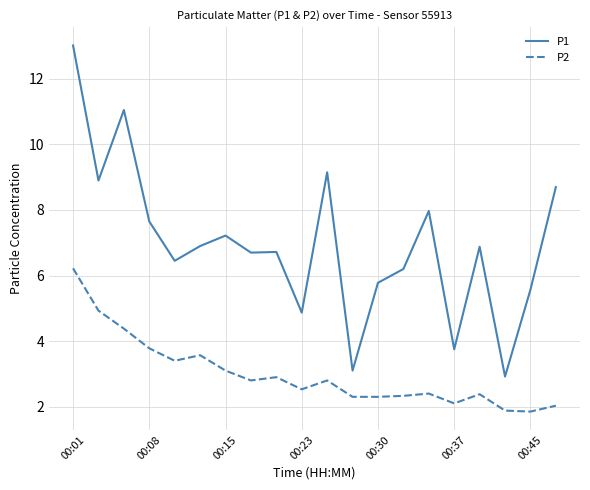

Rank the series by their maximum value, from lowest to highest.

P2, P1